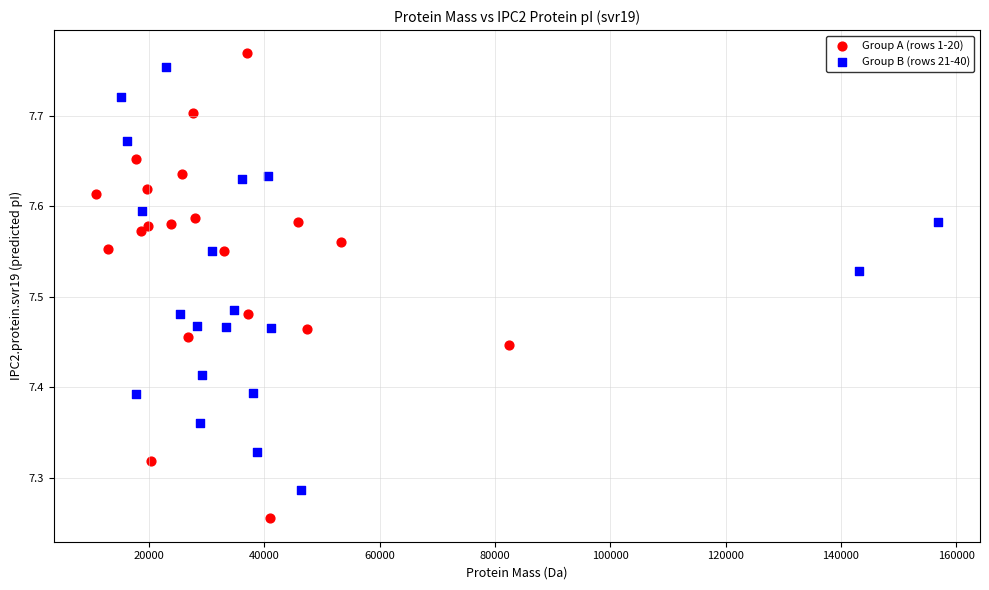

Which series has the widest spread of Y values?

Group A (rows 1-20)